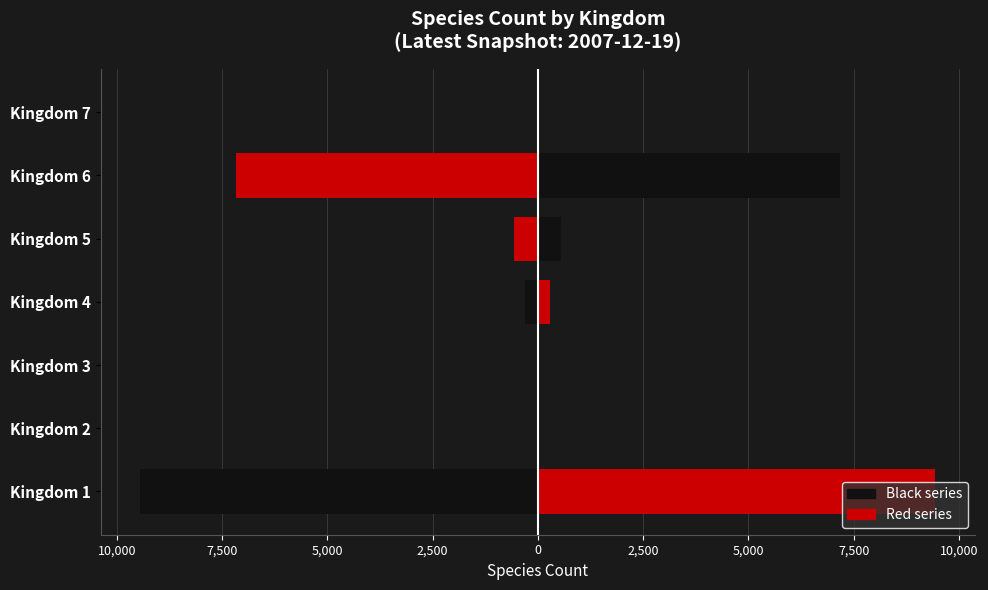

Which series has the widest spread of values?

Left (Black kingdoms)